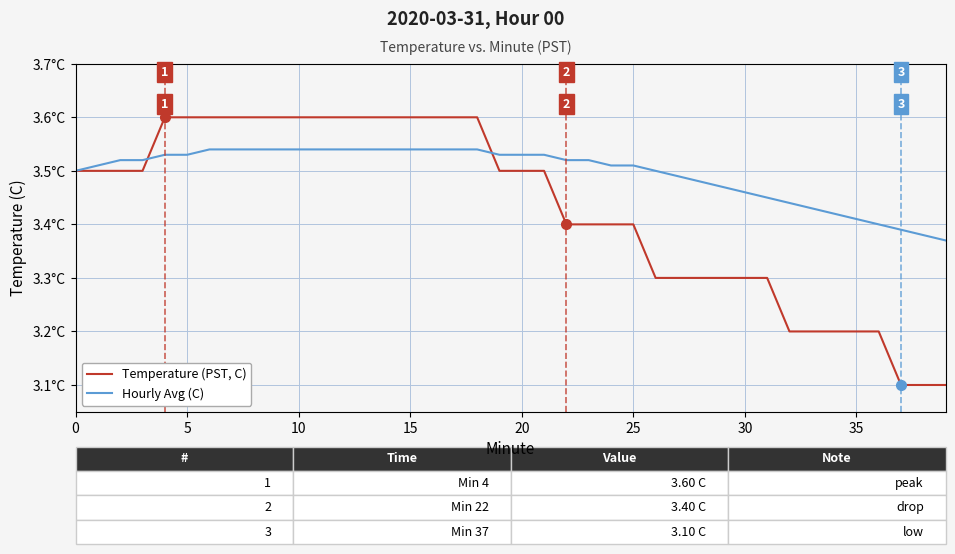

True or false: Temperature (PST, C) and Hourly Avg (C) intersect in this chart.

True